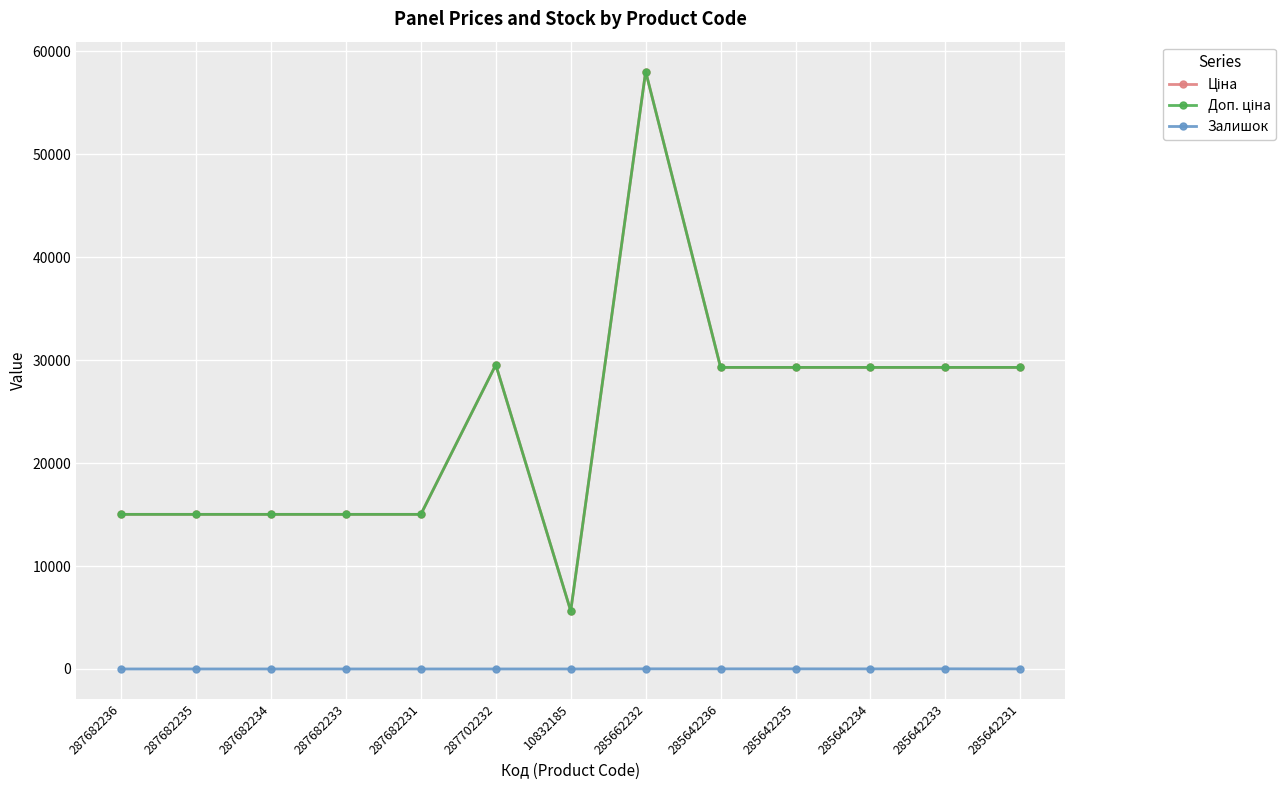

True or false: Залишок and Доп. ціна cross at least once.

False